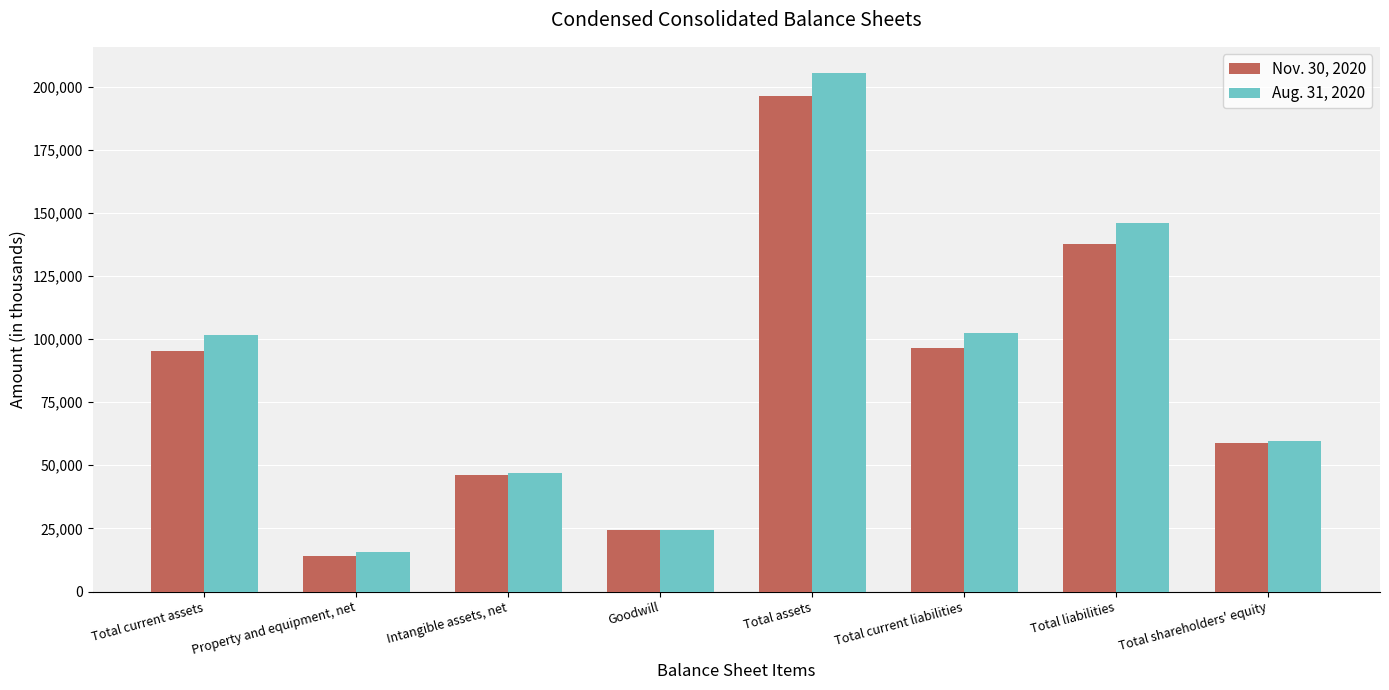

What is the spread (max minus min) of values at Intangible assets, net?

1129